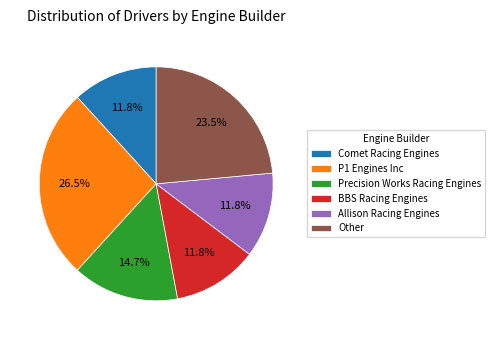

Does Comet Racing Engines represent more than half of the total?

No